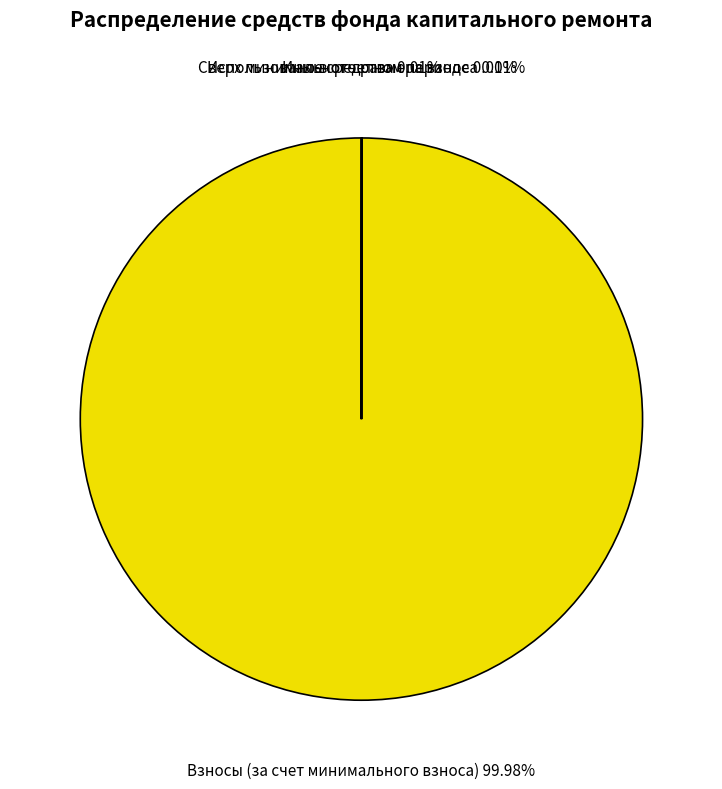

Which slice is the largest?

Взносы (за счет минимального взноса)